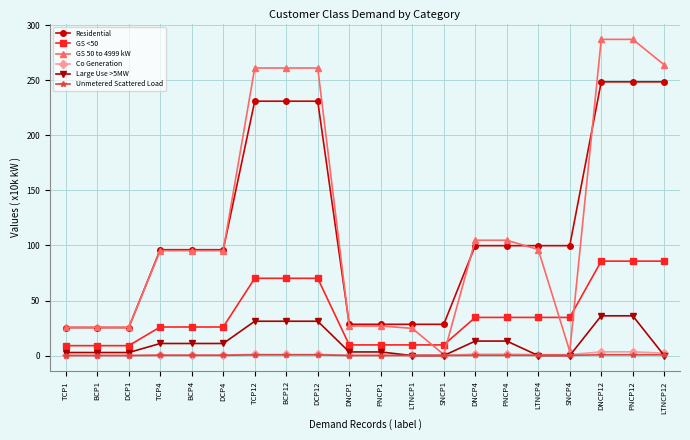

What is the highest value of the GS 50 to 4999 kW series?

287.0